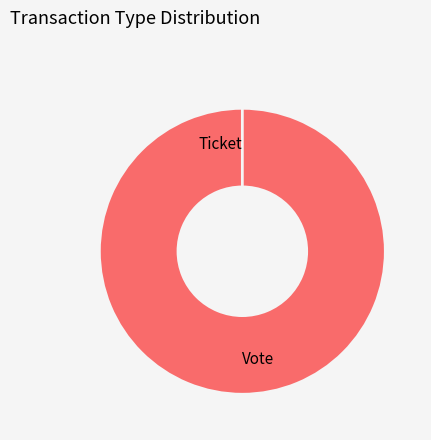

To the nearest percent, what is the combined percentage of Ticket and Vote?

100%